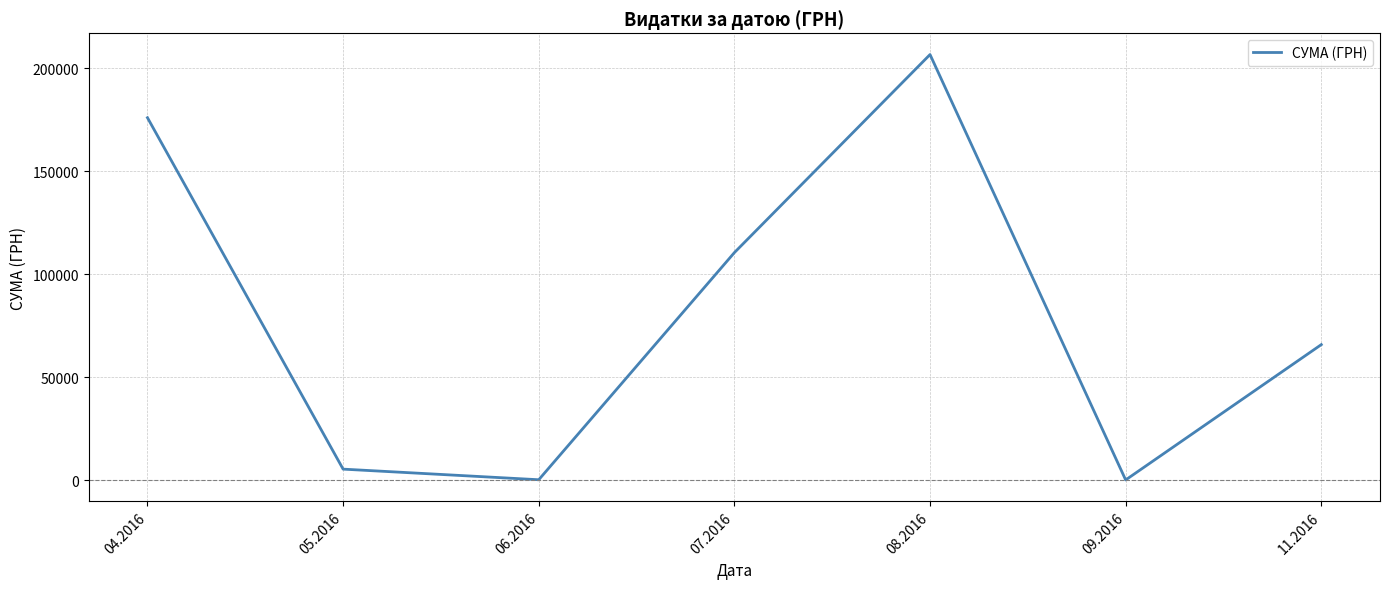

The chart shows a value of 176.0 at 06.2016. True or false?

True